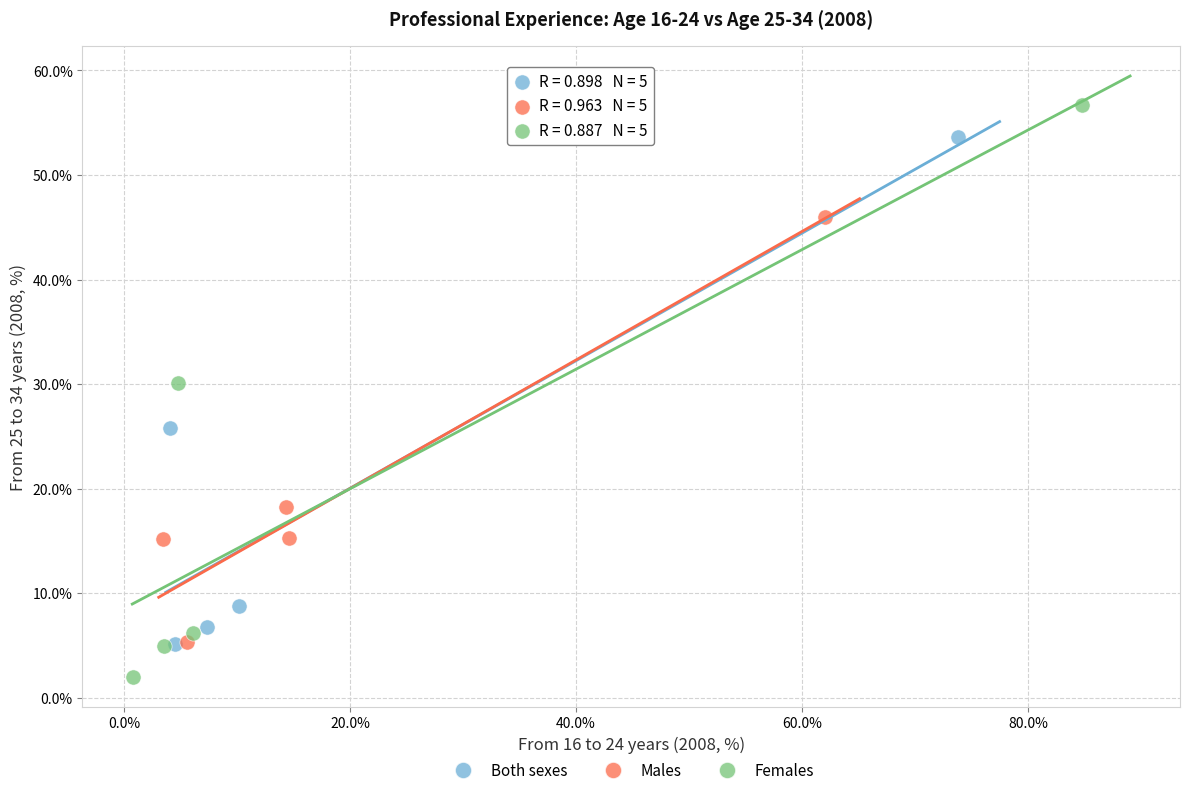

Which series reaches the minimum Y coordinate?

Females